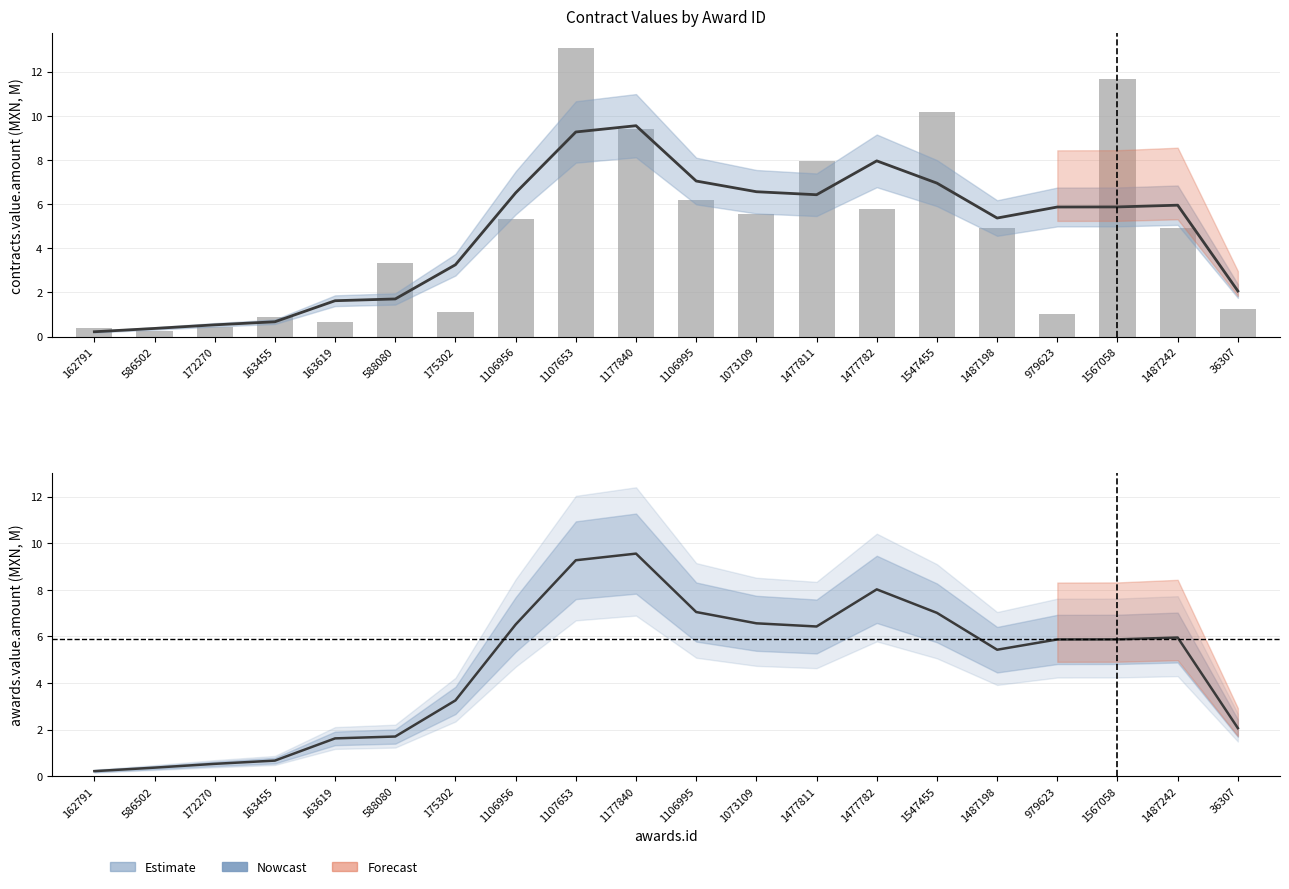

At 162791, list the series in order from smallest to largest.

contracts.value.amount, awards.value.amount